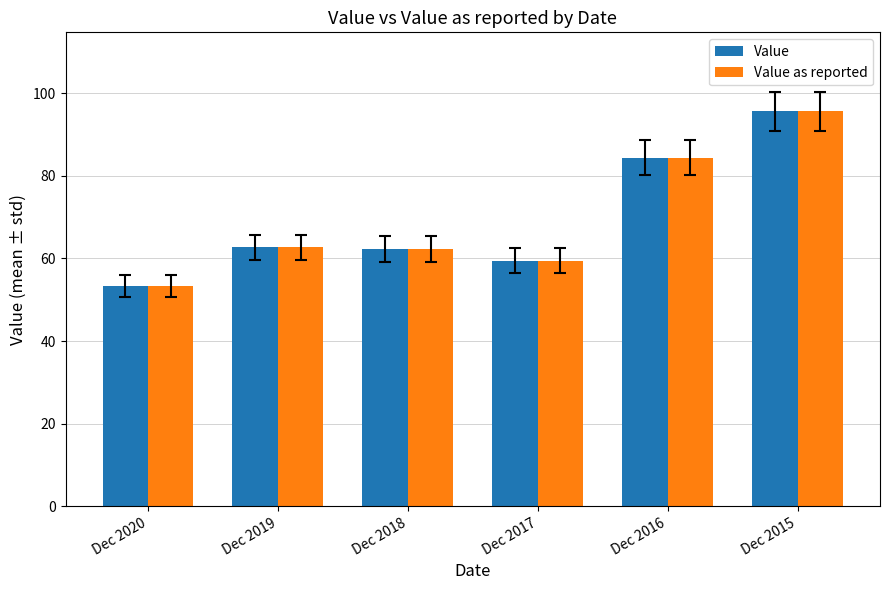

The Value series shows 63.6 at Dec 2015. True or false?

False